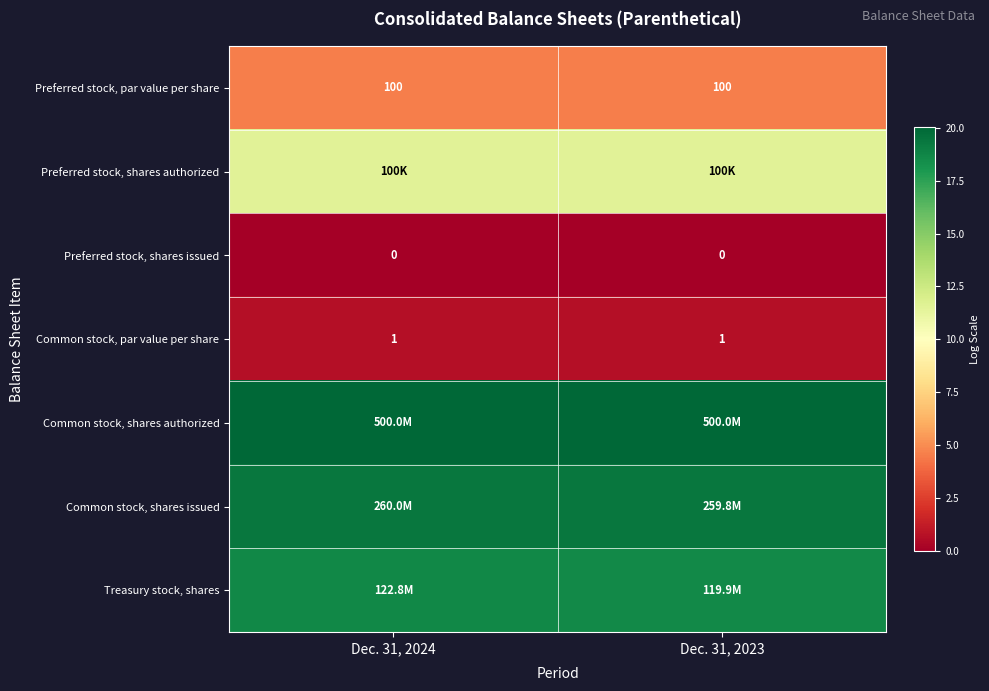

How many series are shown in this chart?

7